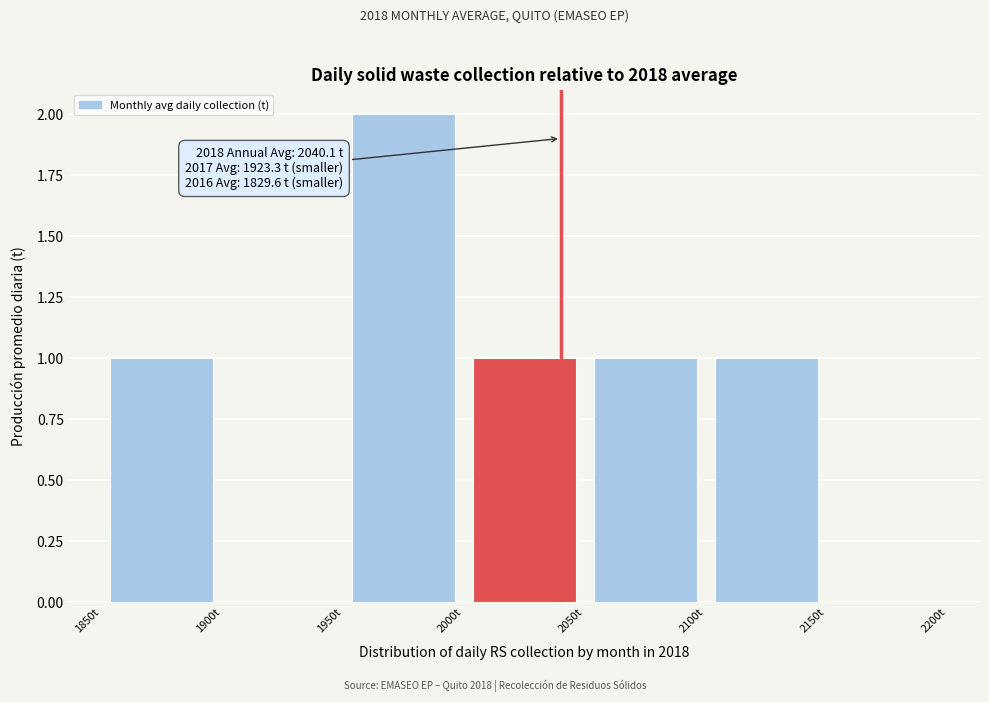

Which range on the x-axis has the tallest bar?

1950 to 2000